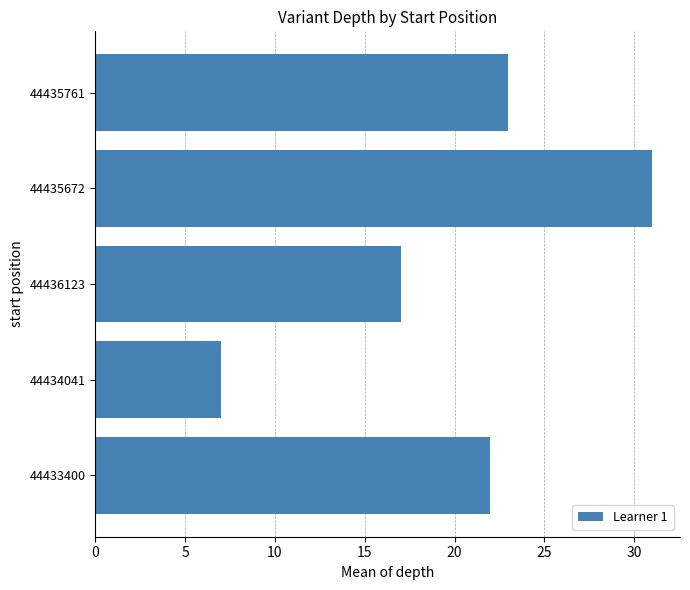

Where is the data nearest to the value 19?

44436123